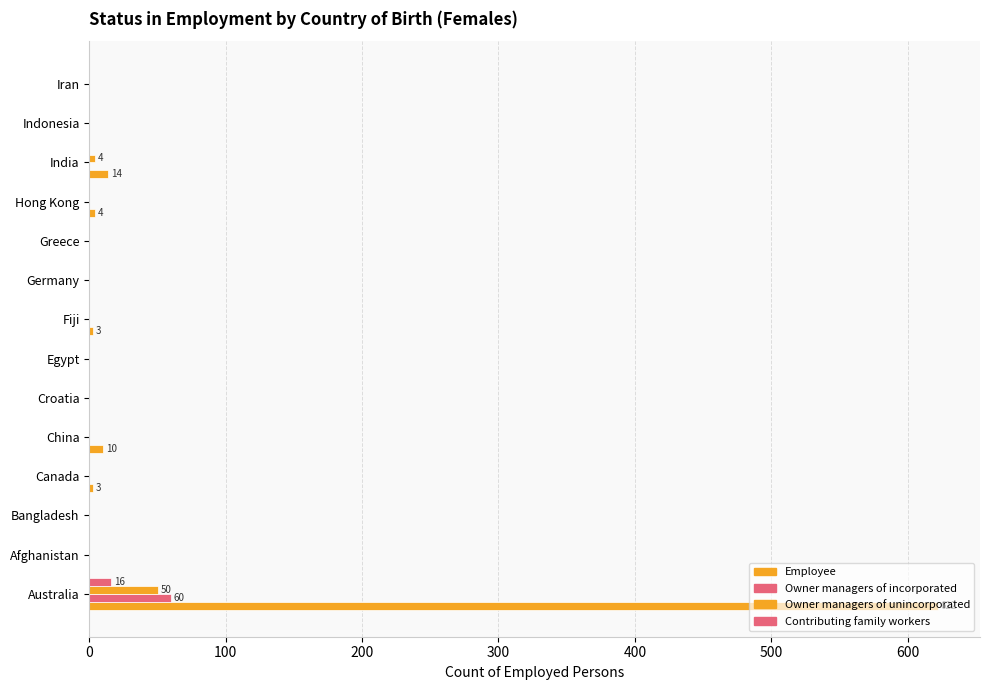

How many categories are shown in the chart?

14